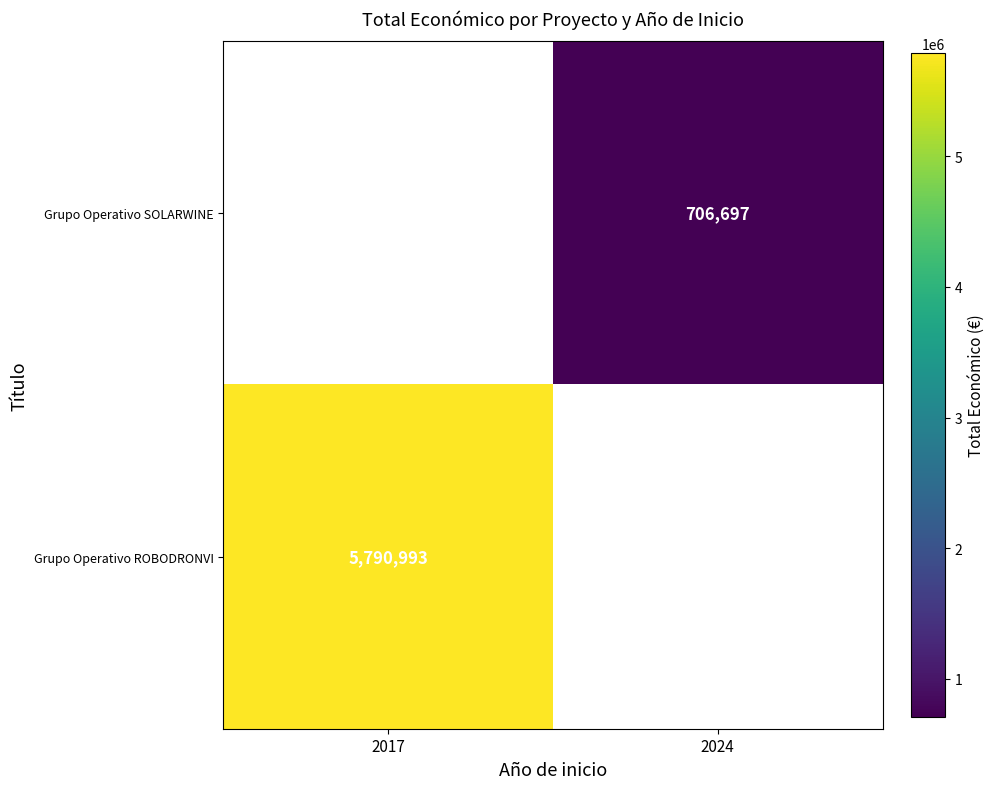

Is the value of Grupo Operativo SOLARWINE at 2024 greater than the value of Grupo Operativo ROBODRONVI at 2017?

No